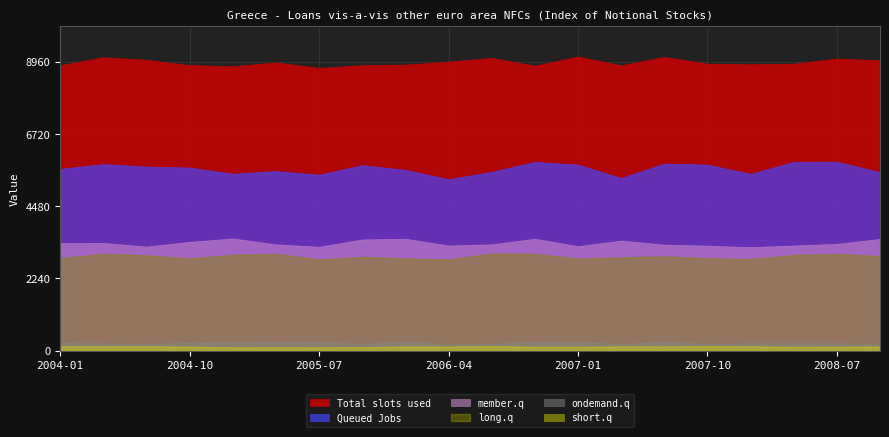

At which category does the chart reach its minimum across all series?

2004-01